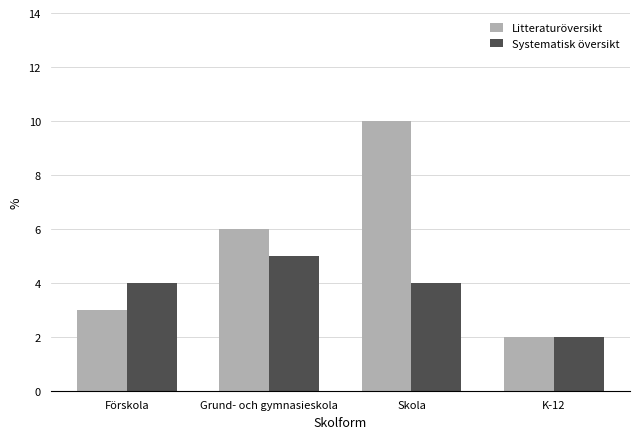

What is the total value across all series at K-12?

4